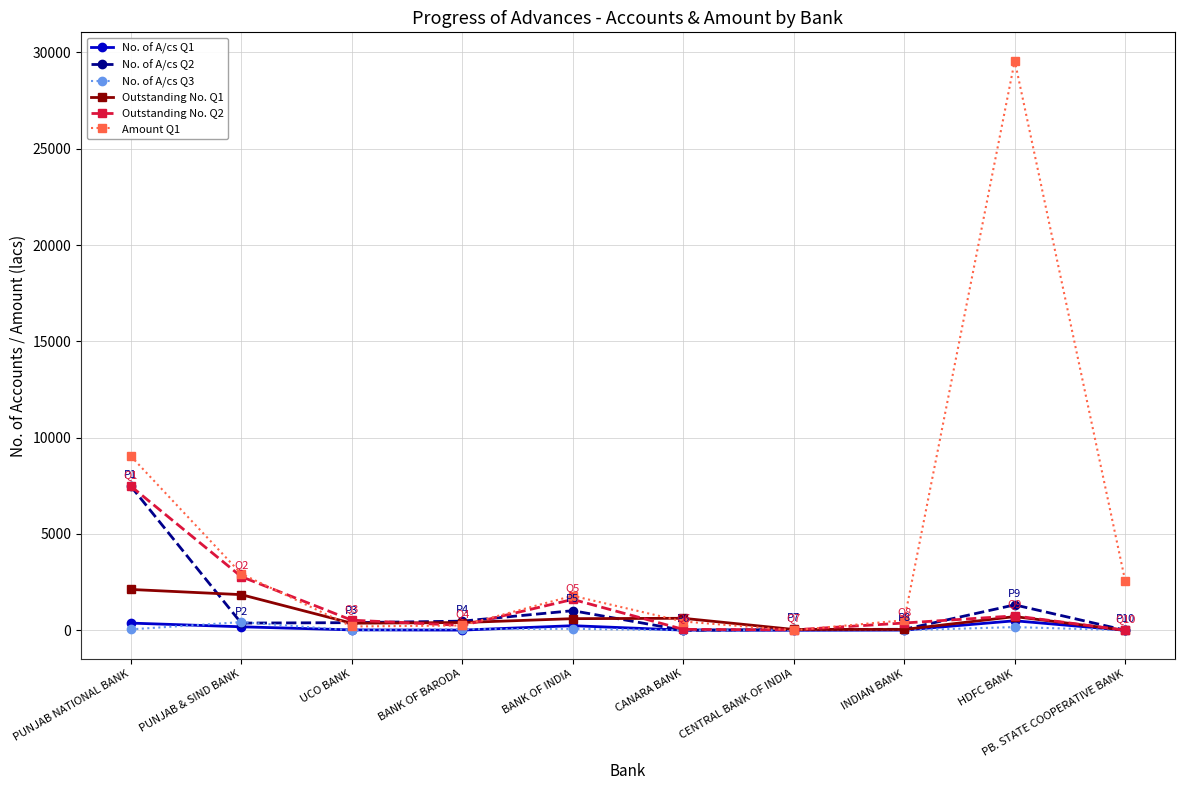

At which label does Amount Q1 reach its peak?

HDFC BANK